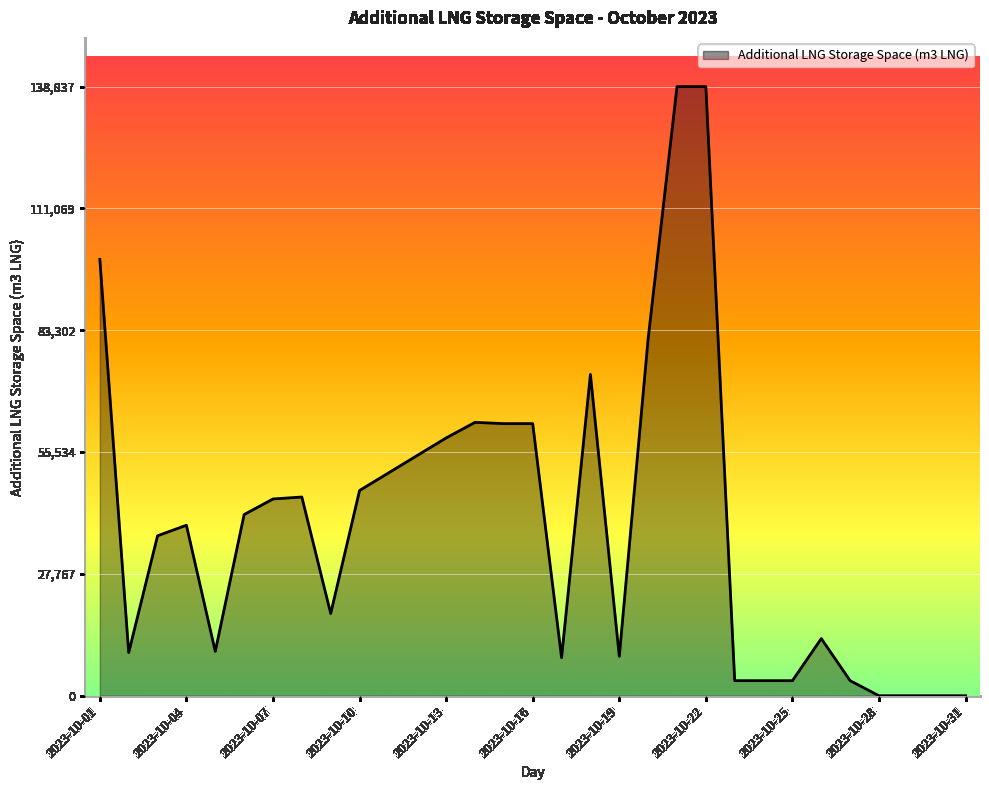

What is the difference between the maximum and minimum values?

138837